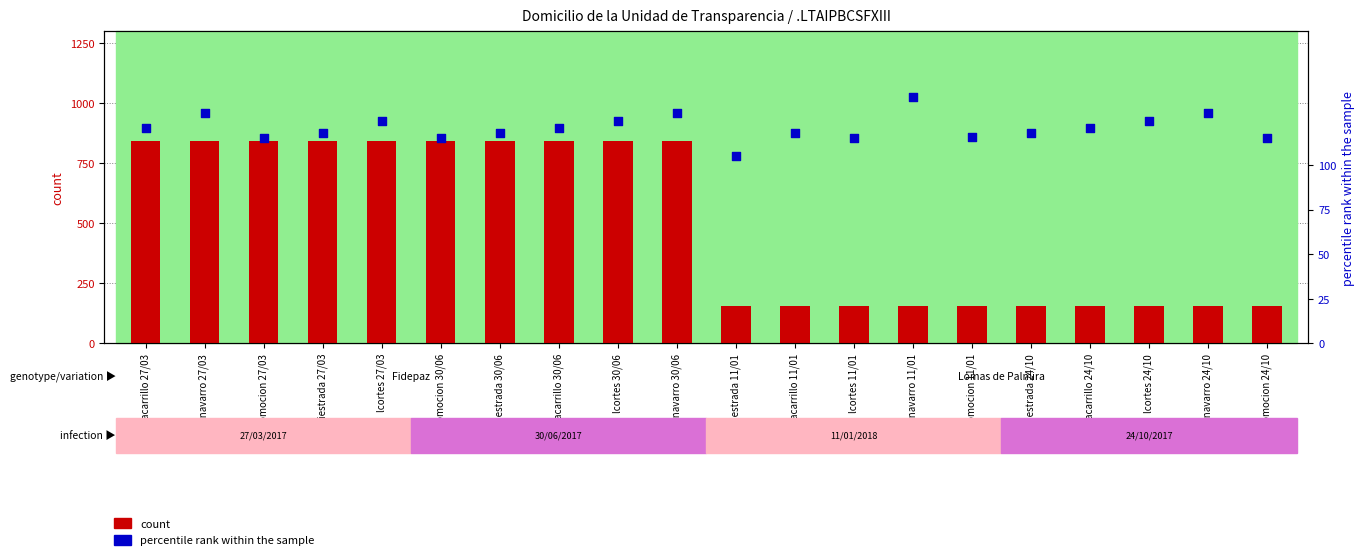

Which series has the largest total across all categories?

count